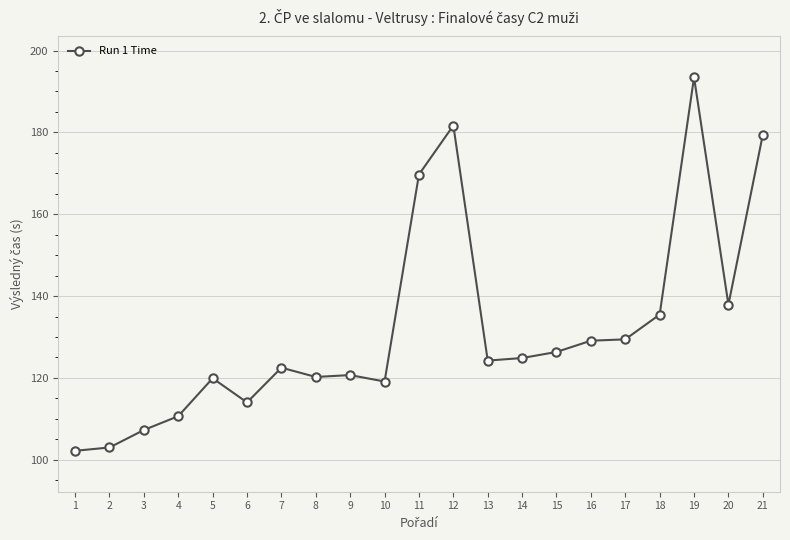

What is the value of the 5th point from the left?

119.9